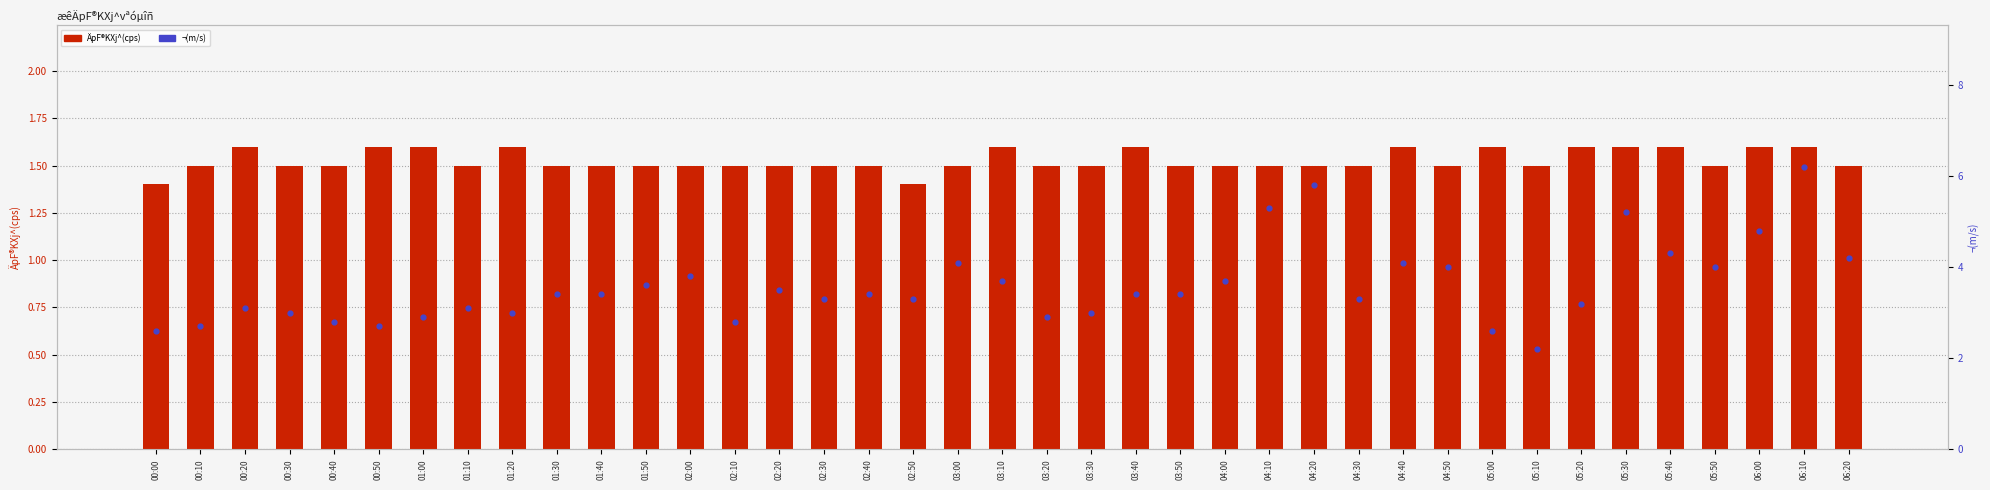

Which series has the largest total across all categories?

¬(m/s)